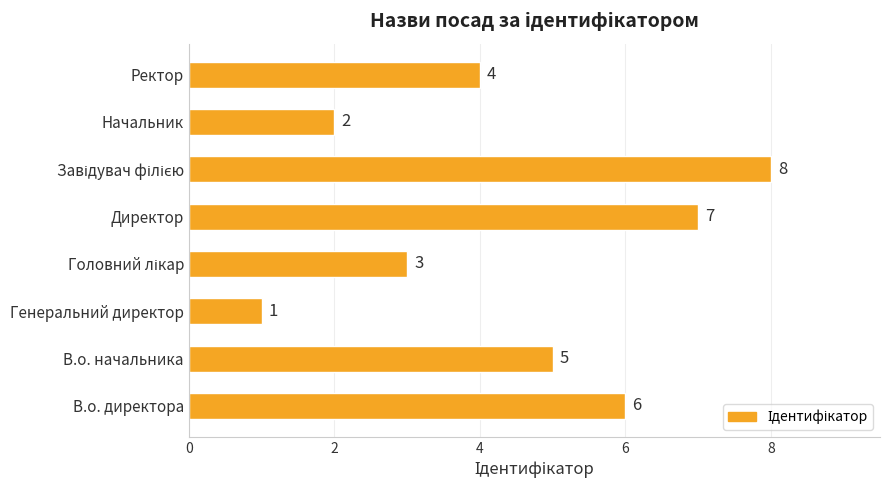

Reading bottom to top, extract all data points from this chart.

6	5	1	3	7	8	2	4